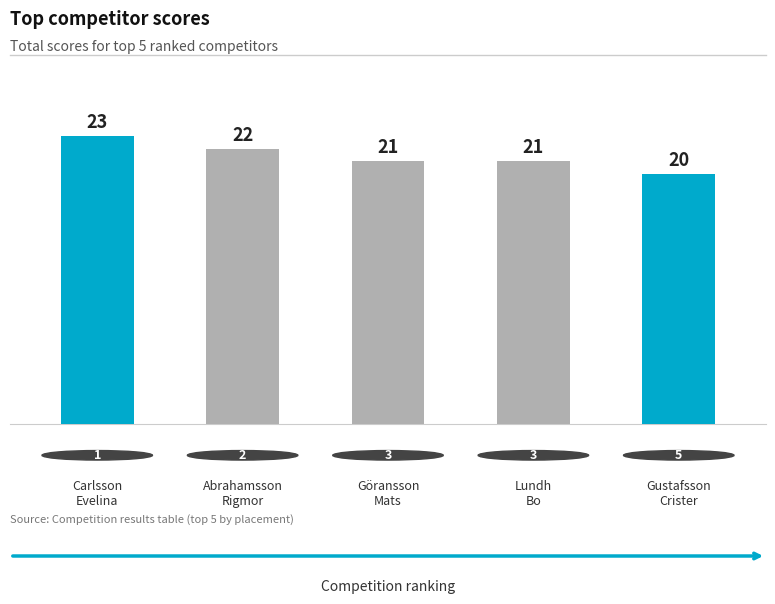

How many categories are shown in the chart?

5